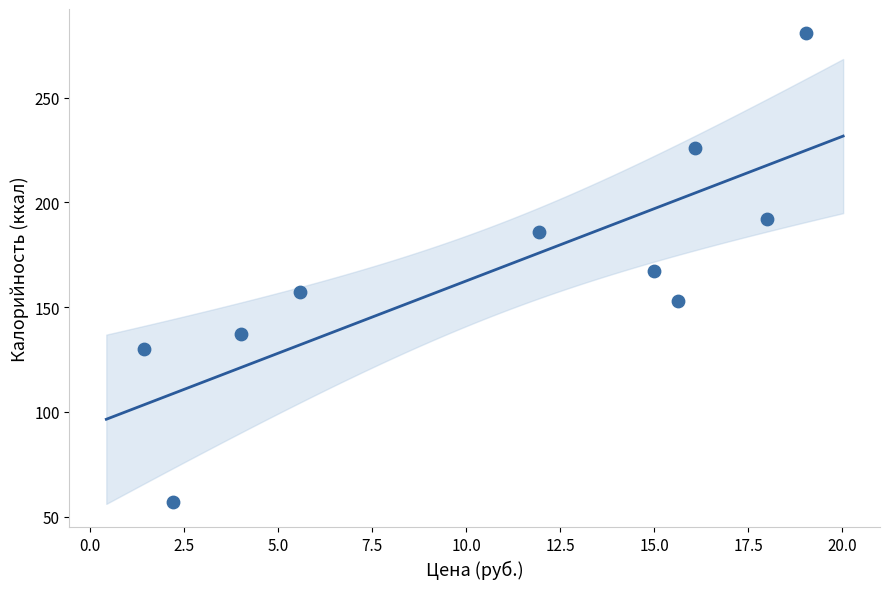

What is the average Y value?

169